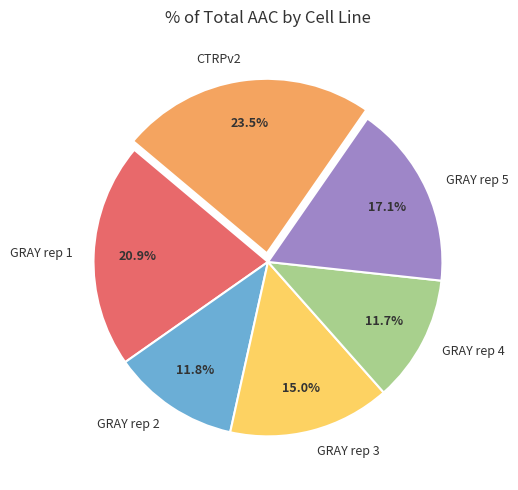

Do GRAY rep 3 and CTRPv2 together represent more than half of the pie?

No